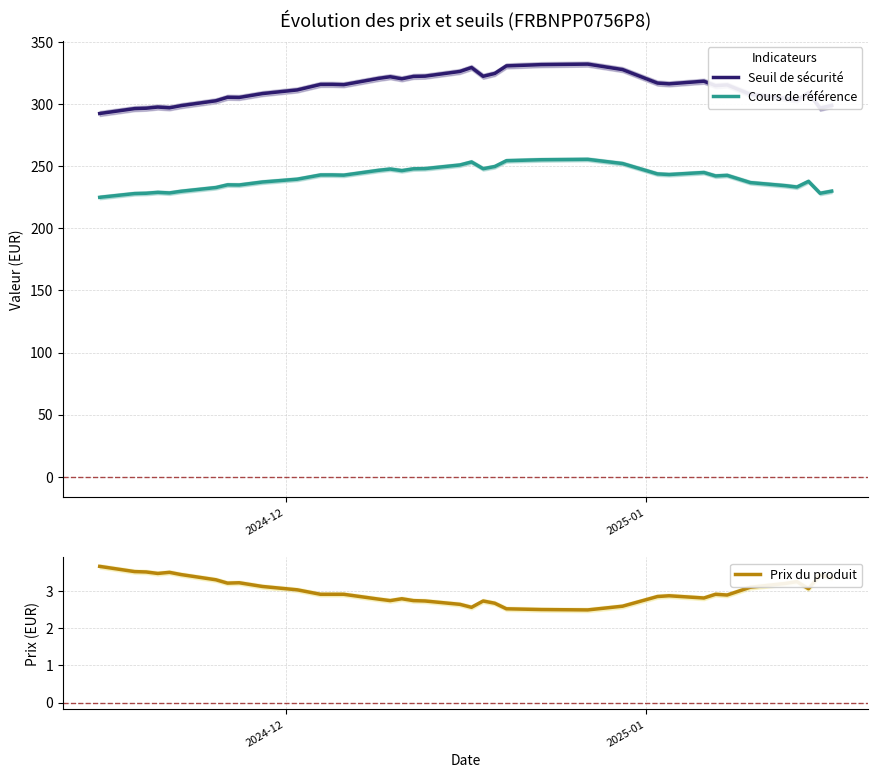

True or false: Cours de référence and Seuil de sécurité intersect in this chart.

False